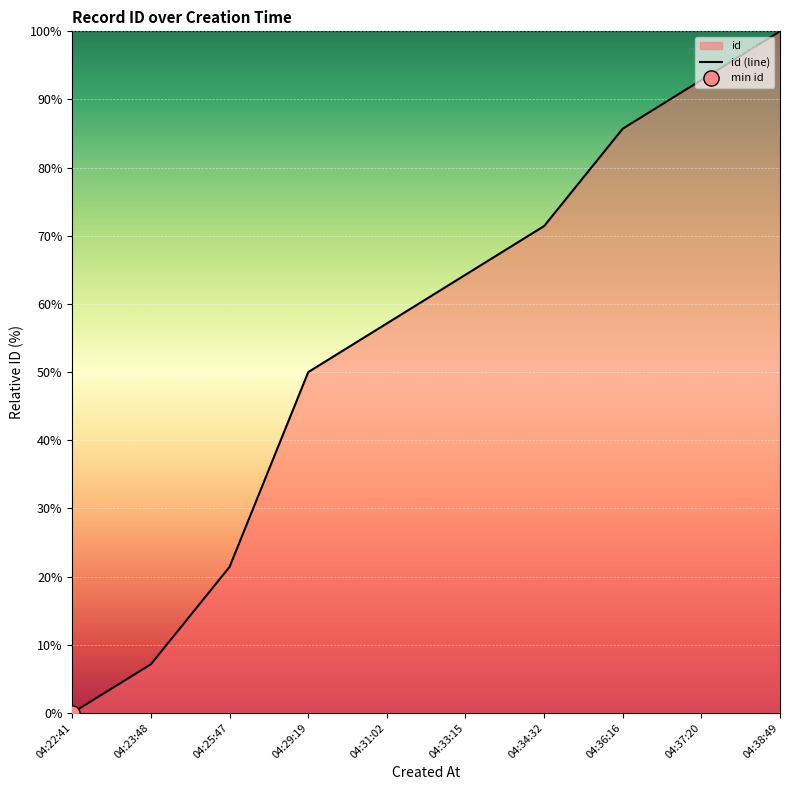

What is the change in value from 04:22:41 to 04:23:48?

+7.1